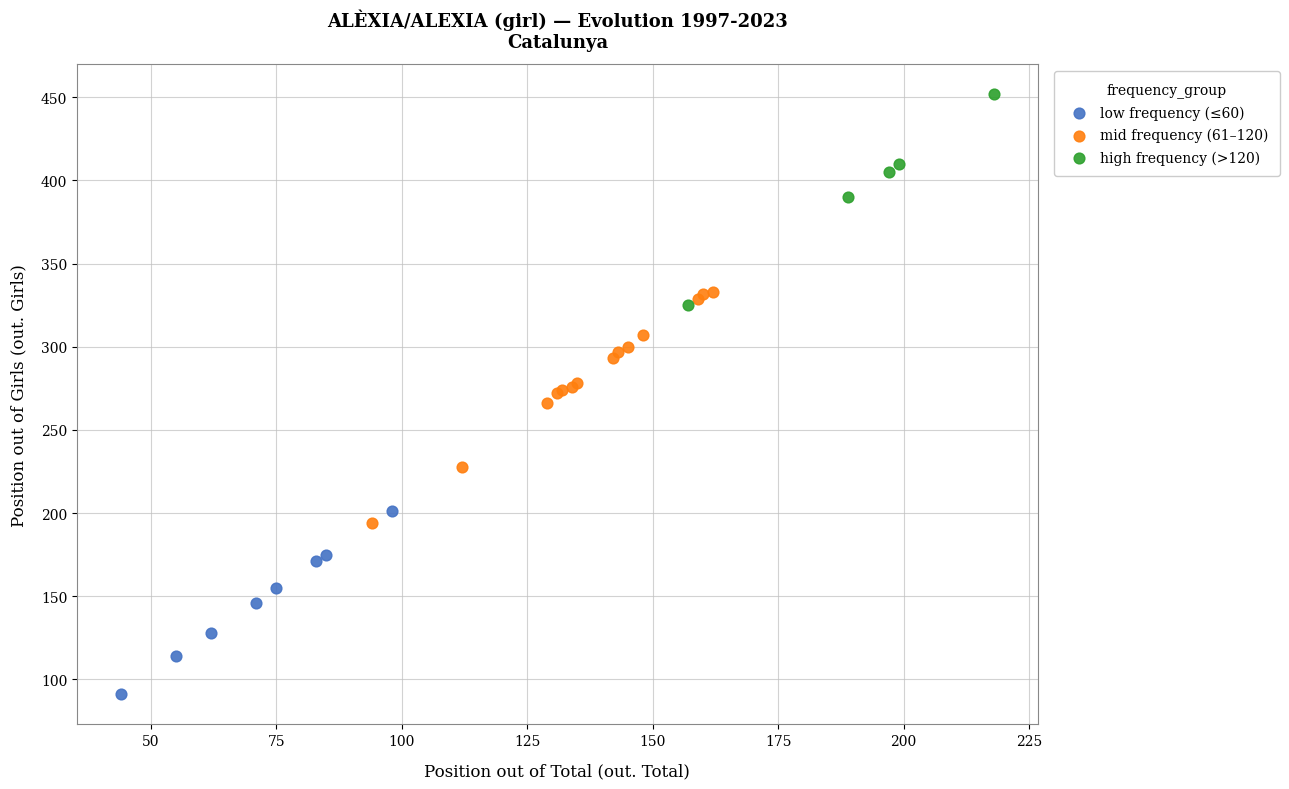

Which series contains the highest Y value?

high frequency (>120)